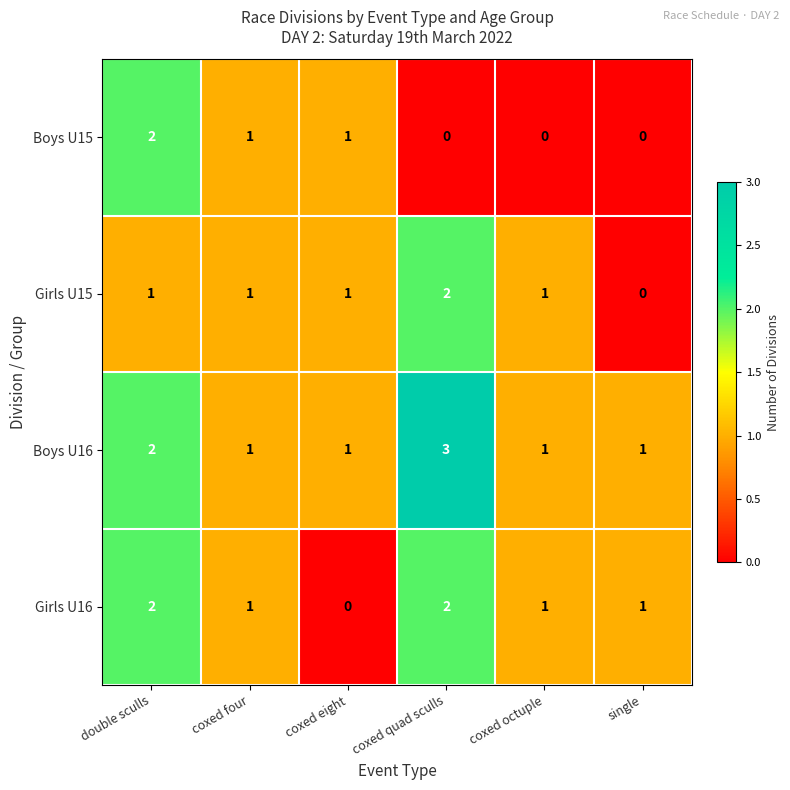

What is the greatest value displayed?

3